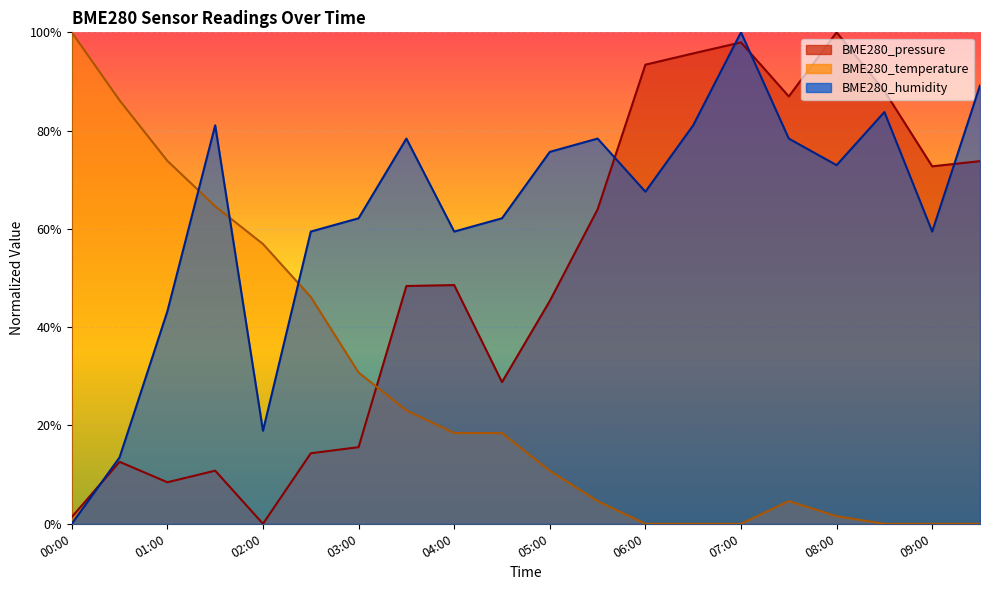

Count the number of data series in this chart.

3